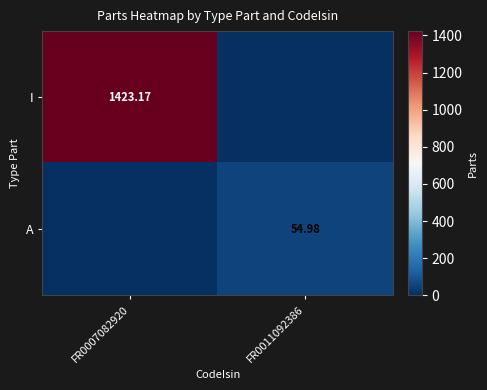

What is the spread (max minus min) of values at FR0011092386?

55.0